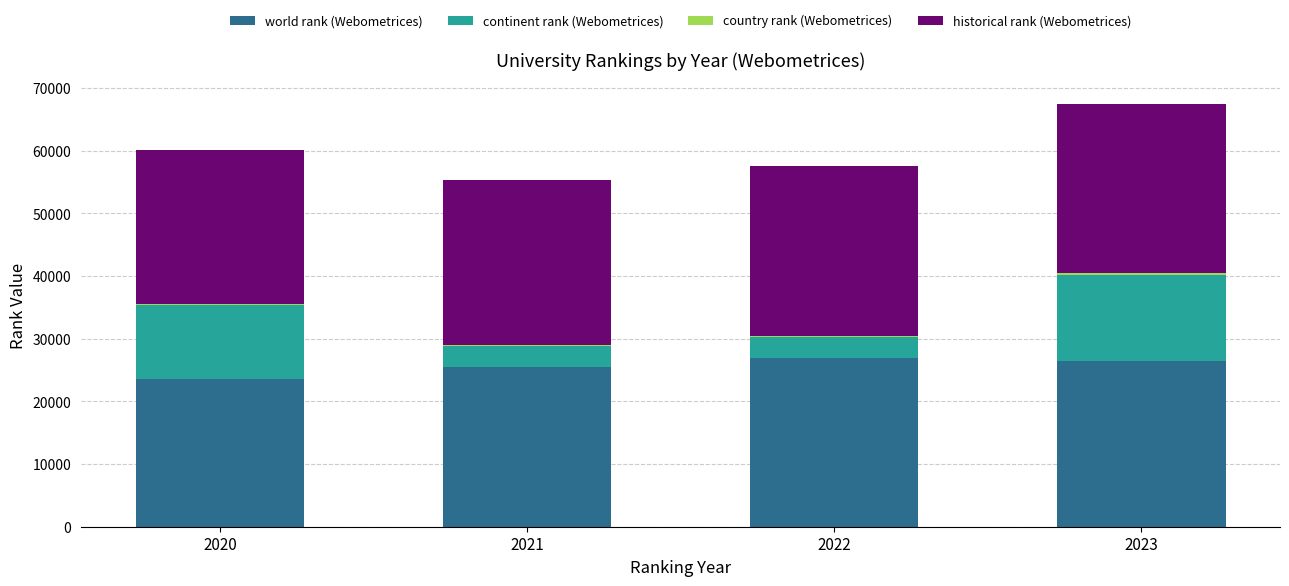

At which category is the sum across all series the highest?

2023